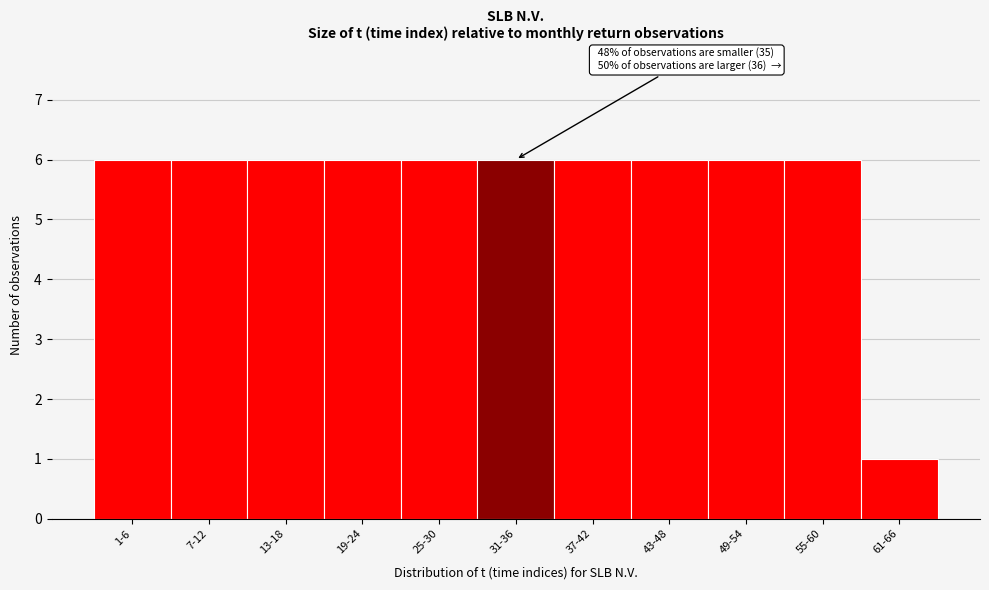

Reading left to right, list all the values displayed in this chart.

1-6=6	7-12=6	13-18=6	19-24=6	25-30=6	31-36=6	37-42=6	43-48=6	49-54=6	55-60=6	61-66=1